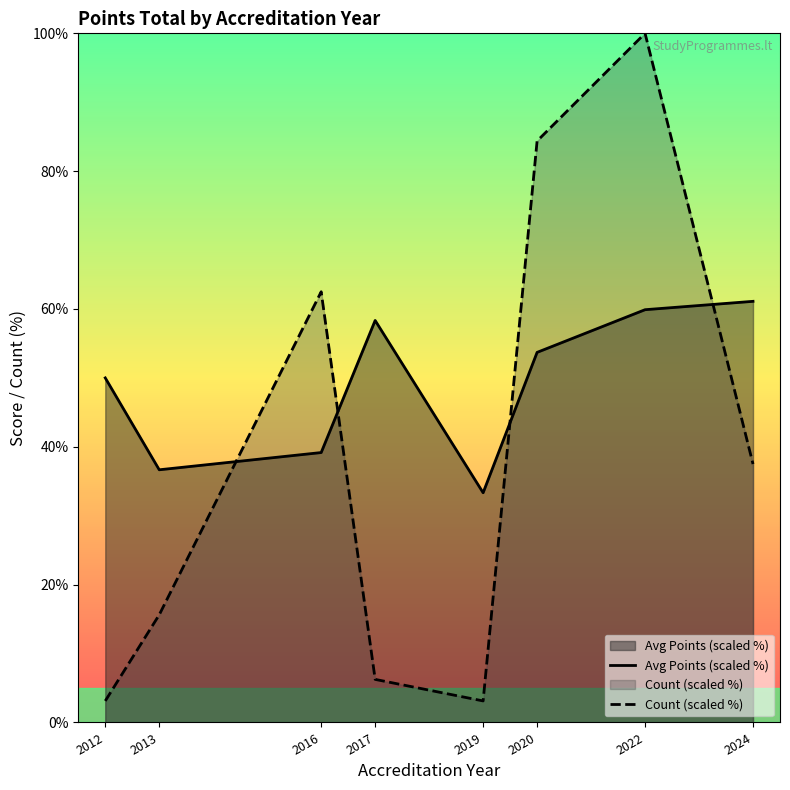

Is the value of Avg Points (scaled %) at 2012 greater than the value of Count (scaled %) at 2022?

No